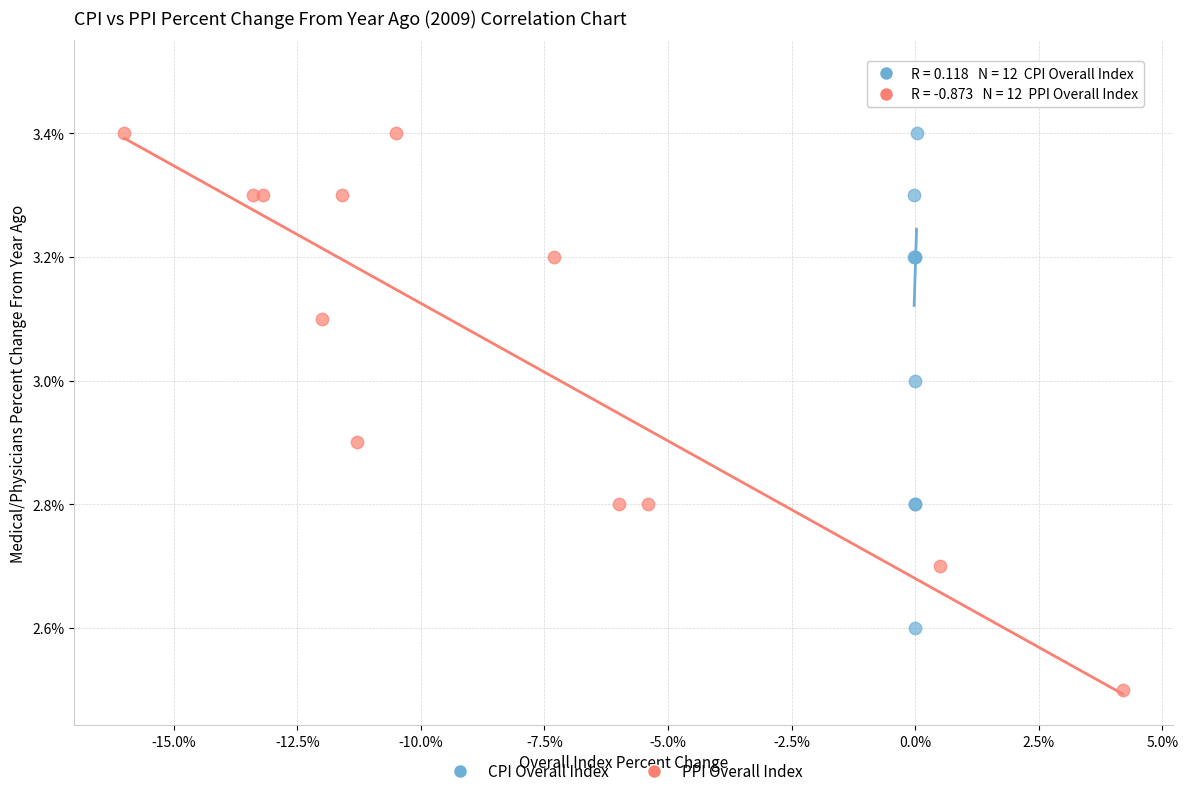

Which series reaches the minimum Y coordinate?

PPI Overall Index